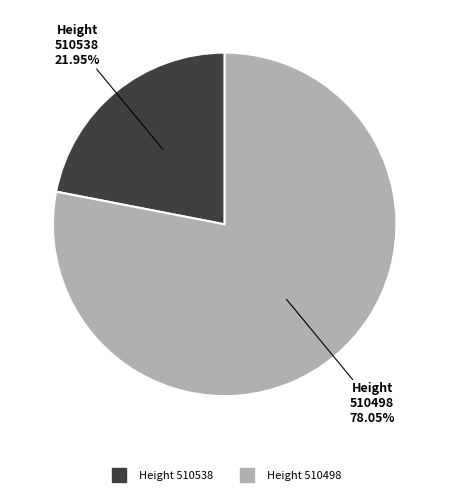

Does any single category account for the majority?

Yes